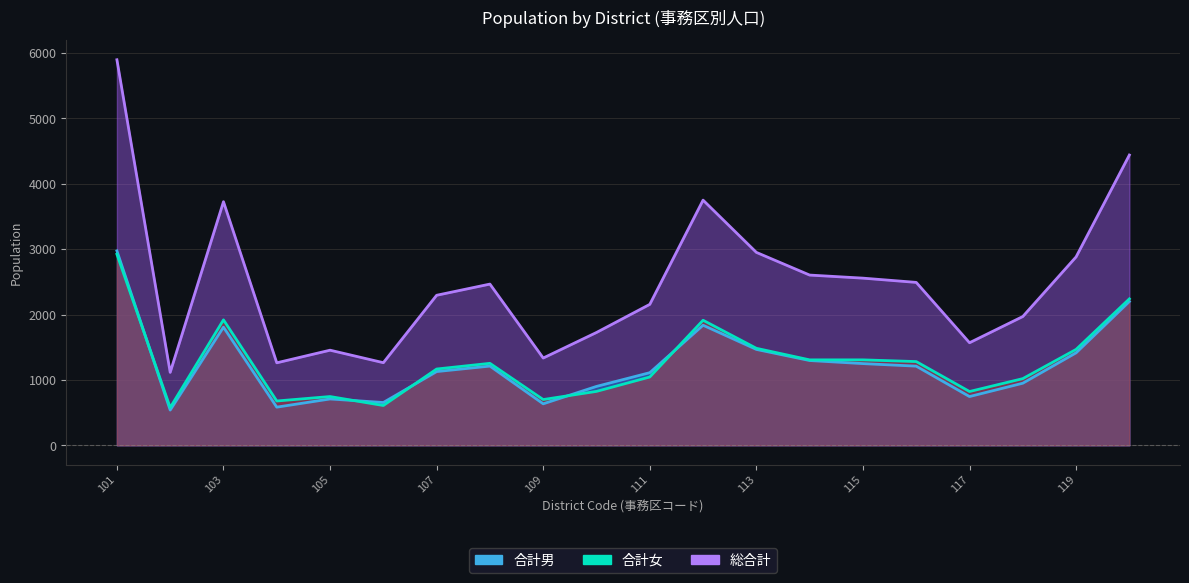

What is the sum of the 総合計 values at 119 and 118?

4852